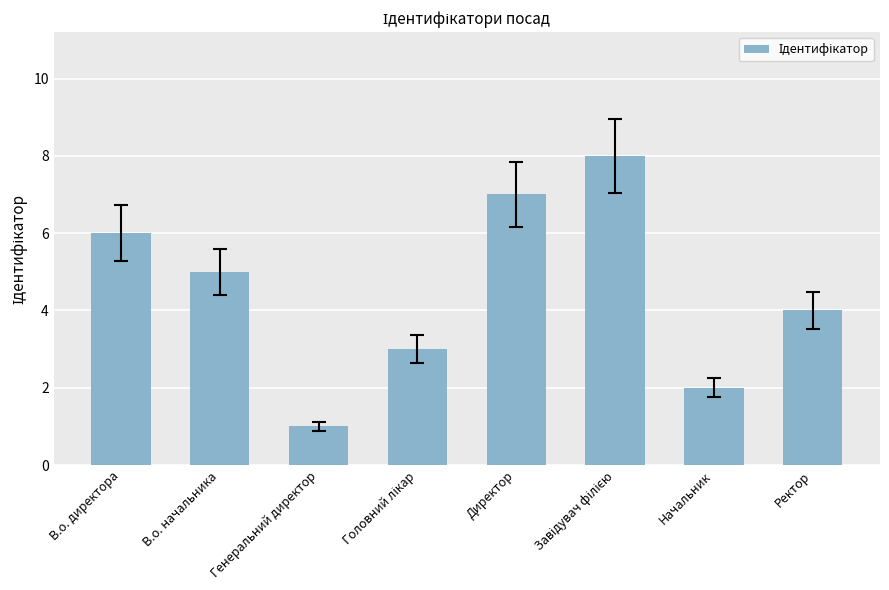

What is the ratio of the value at В.о. директора to the value at В.о. начальника?

1.2